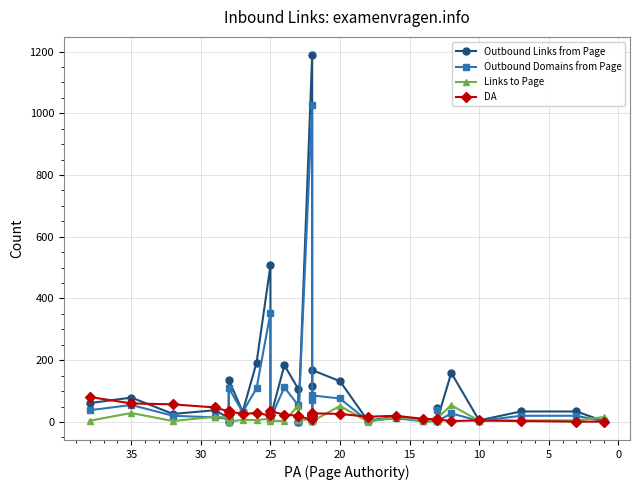

How many times do DA and Links to Page cross each other?

7